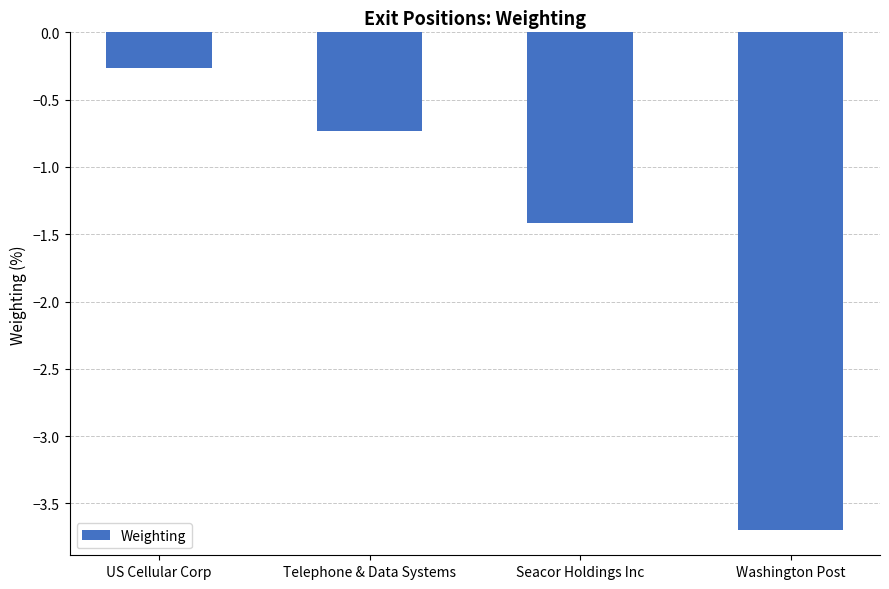

Reading left to right, list all the values displayed in this chart.

US Cellular Corp=-0.3	Telephone & Data Systems=-0.7	Seacor Holdings Inc=-1.4	Washington Post=-3.7